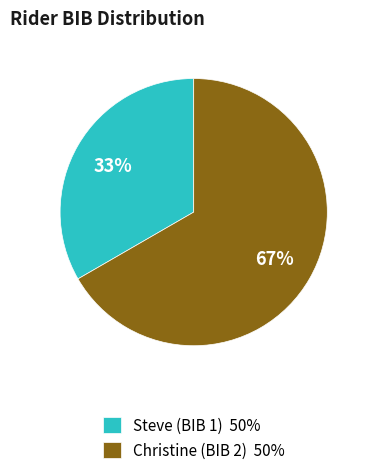

What is the smallest slice in the pie chart?

Steve